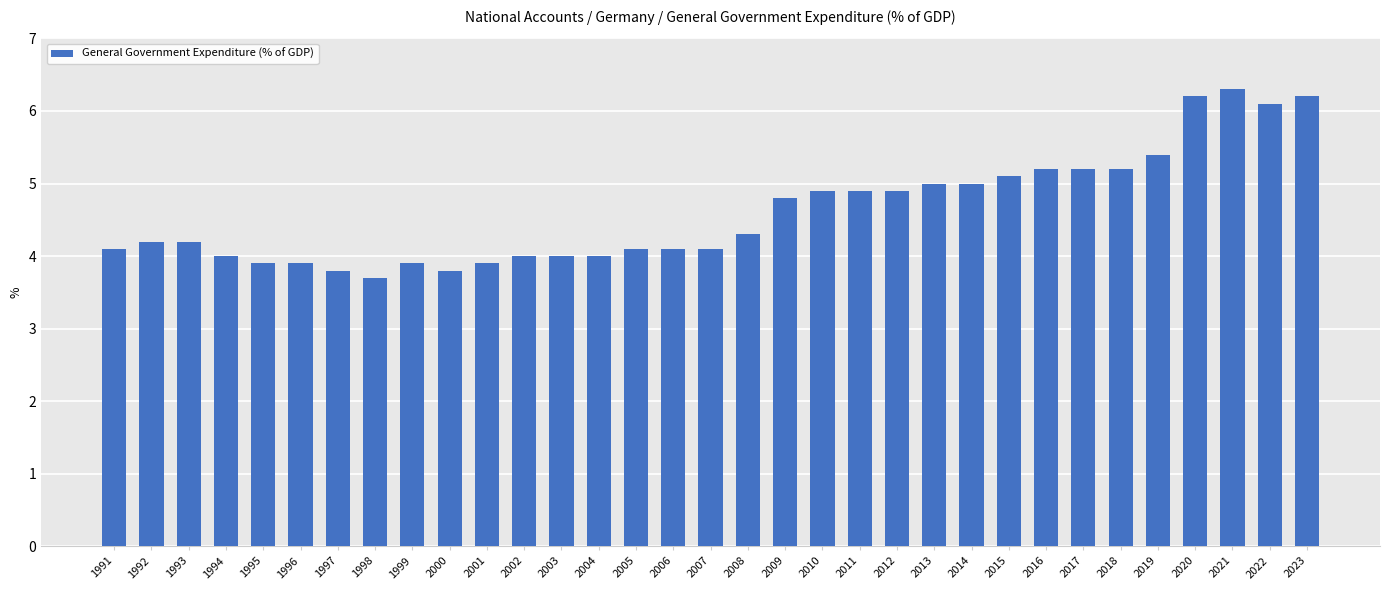

How many bars are there in total?

33